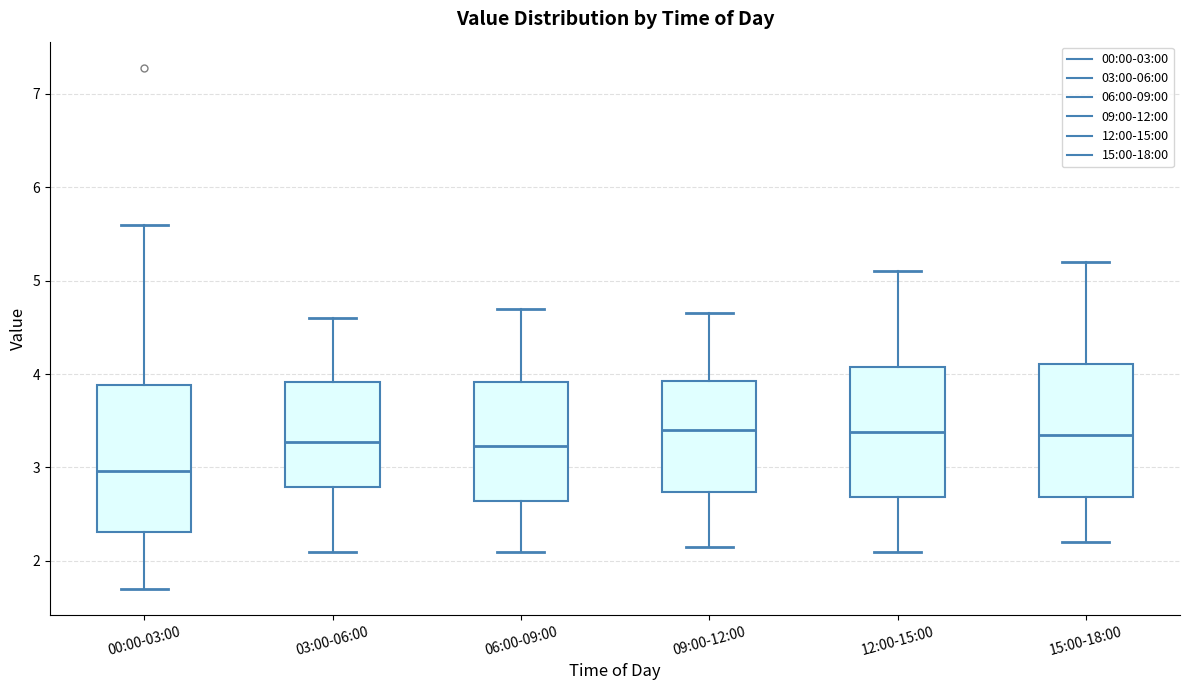

Reading left to right, transcribe this box plot: for each box, give where its median line is, the range the box spans, and where its two whiskers end, as read against the y-axis. The values are not printed on the chart, so give them approximately, as read against the axis.

00:00-03:00: median 3.0, box 2.3 to 3.9, whiskers 1.7 to 5.6
03:00-06:00: median 3.3, box 2.8 to 3.9, whiskers 2.1 to 4.6
06:00-09:00: median 3.2, box 2.6 to 3.9, whiskers 2.1 to 4.7
09:00-12:00: median 3.4, box 2.7 to 3.9, whiskers 2.2 to 4.7
12:00-15:00: median 3.4, box 2.7 to 4.1, whiskers 2.1 to 5.1
15:00-18:00: median 3.4, box 2.7 to 4.1, whiskers 2.2 to 5.2